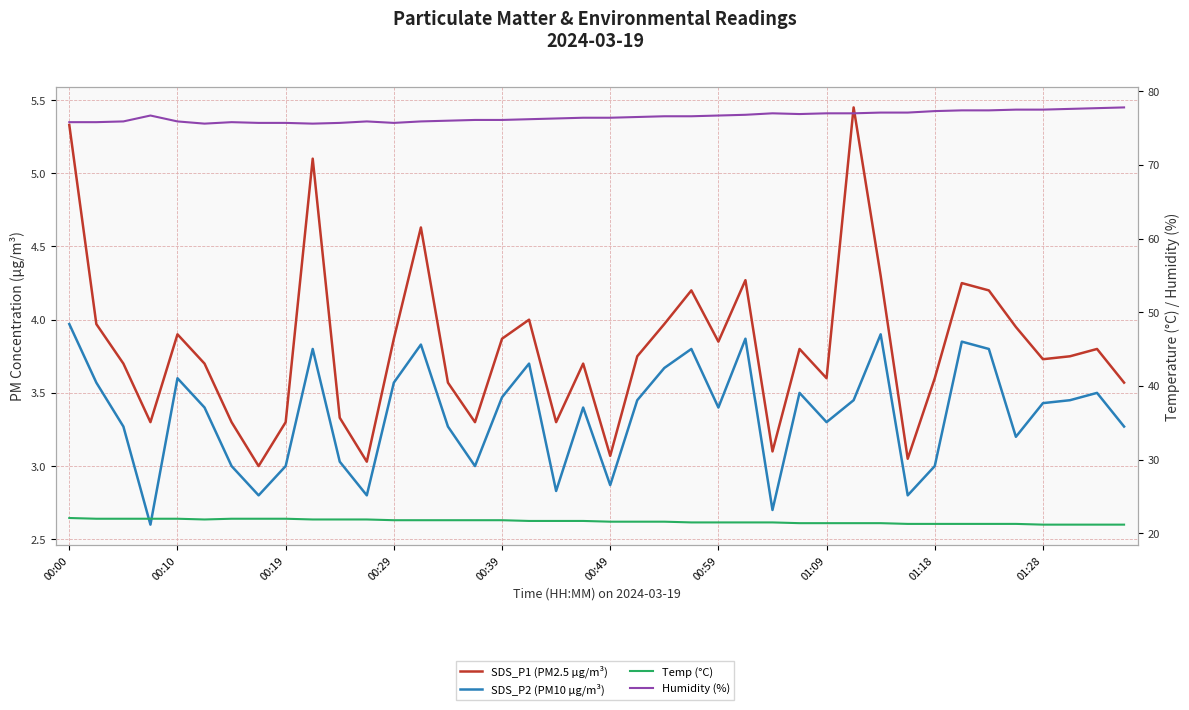

Is it true that SDS_P1 (PM2.5 µg/m³) equals 5.1 at 01:09?

False